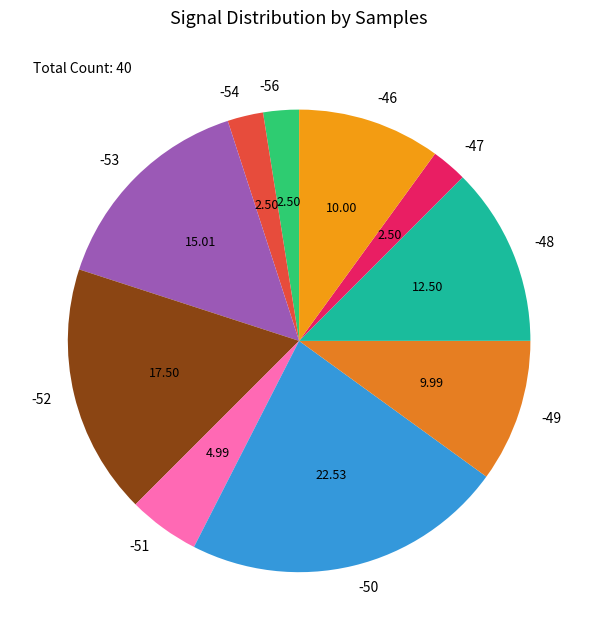

Which has a higher value, -56 or -53?

-53